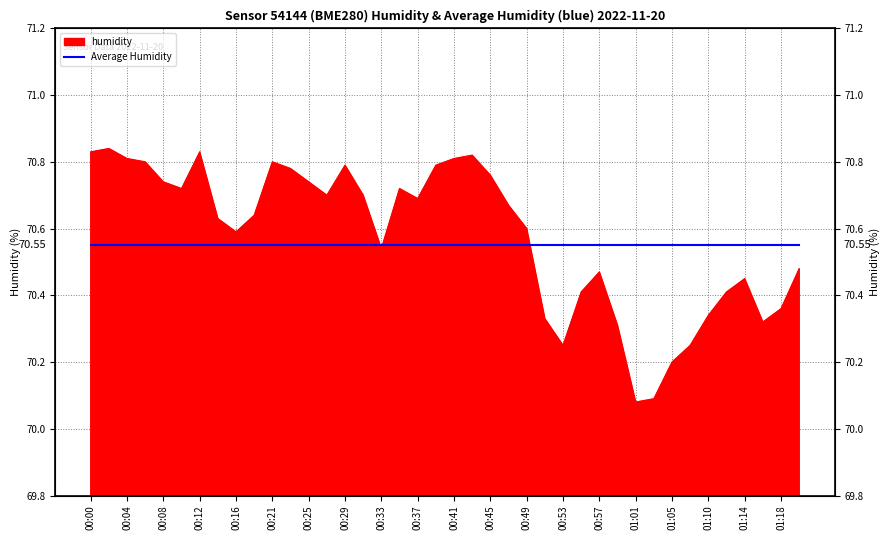

List the labels in order of value, smallest first.

01:01, 01:03, 01:05, 00:53, 01:08, 00:59, 01:16, 00:51, 01:10, 01:18, 00:55, 01:12, 01:14, 00:57, 01:20, 00:33, 00:16, 00:49, 00:14, 00:18, 00:47, 00:37, 00:27, 00:31, 00:10, 00:35, 00:08, 00:25, 00:45, 00:23, 00:29, 00:39, 00:06, 00:21, 00:04, 00:41, 00:43, 00:00, 00:12, 00:02